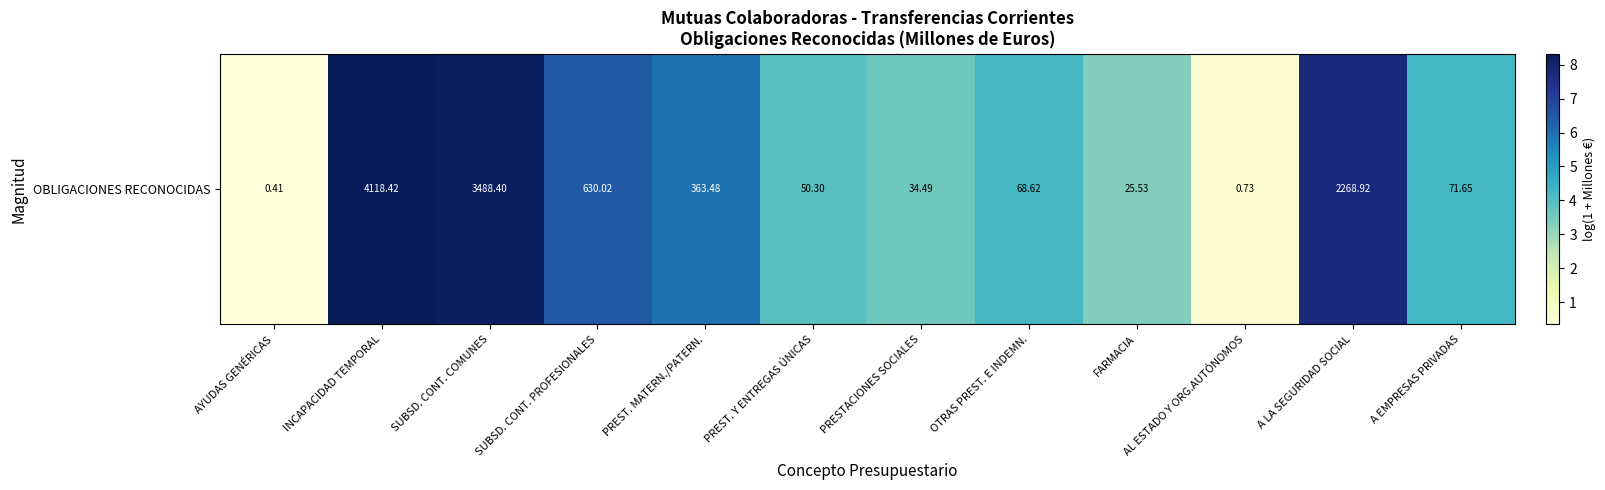

What is the difference between the values at A LA SEGURIDAD SOCIAL and AYUDAS GENÉRICAS?

7.4